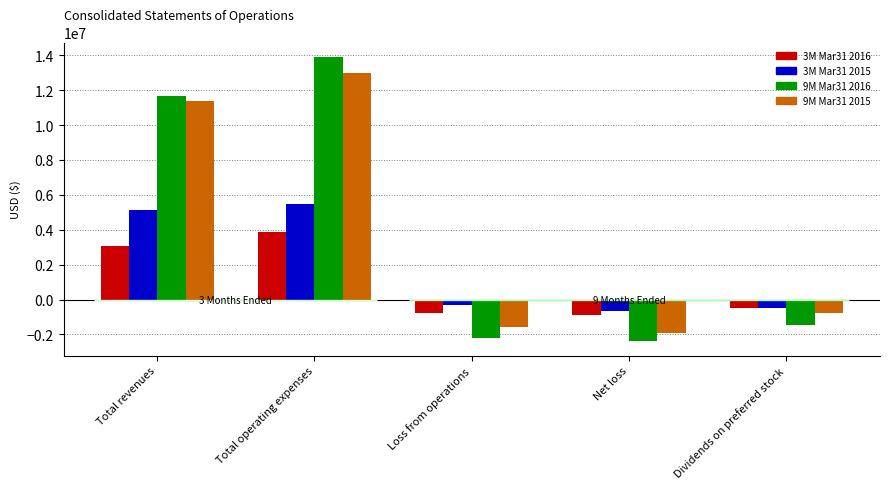

Rank the categories by 3M Mar31 2015 value from highest to lowest.

Total operating expenses, Total revenues, Loss from operations, Dividends on preferred stock, Net loss